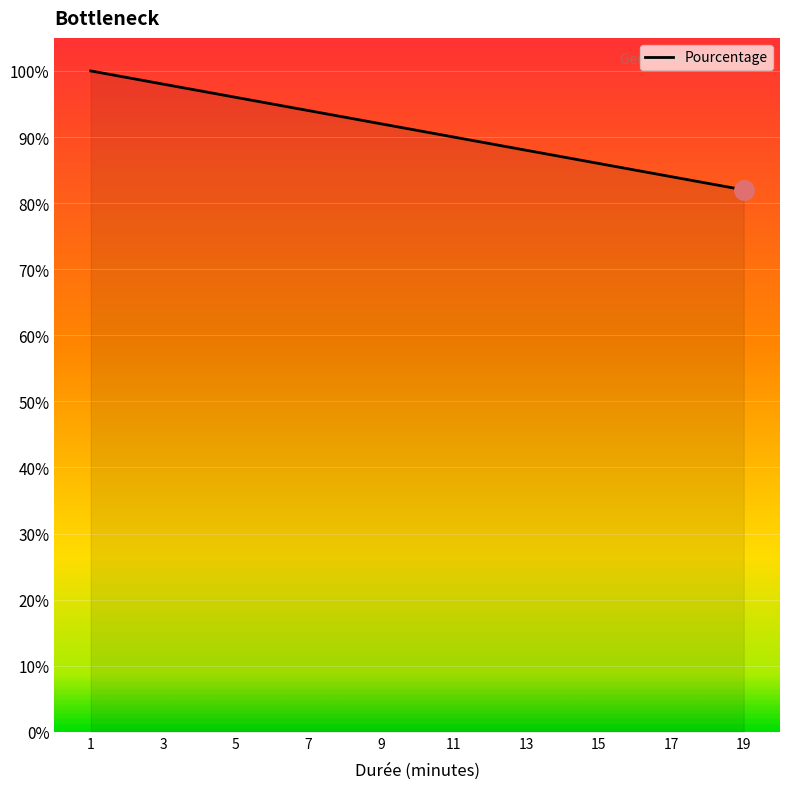

What is the greatest value displayed?

100